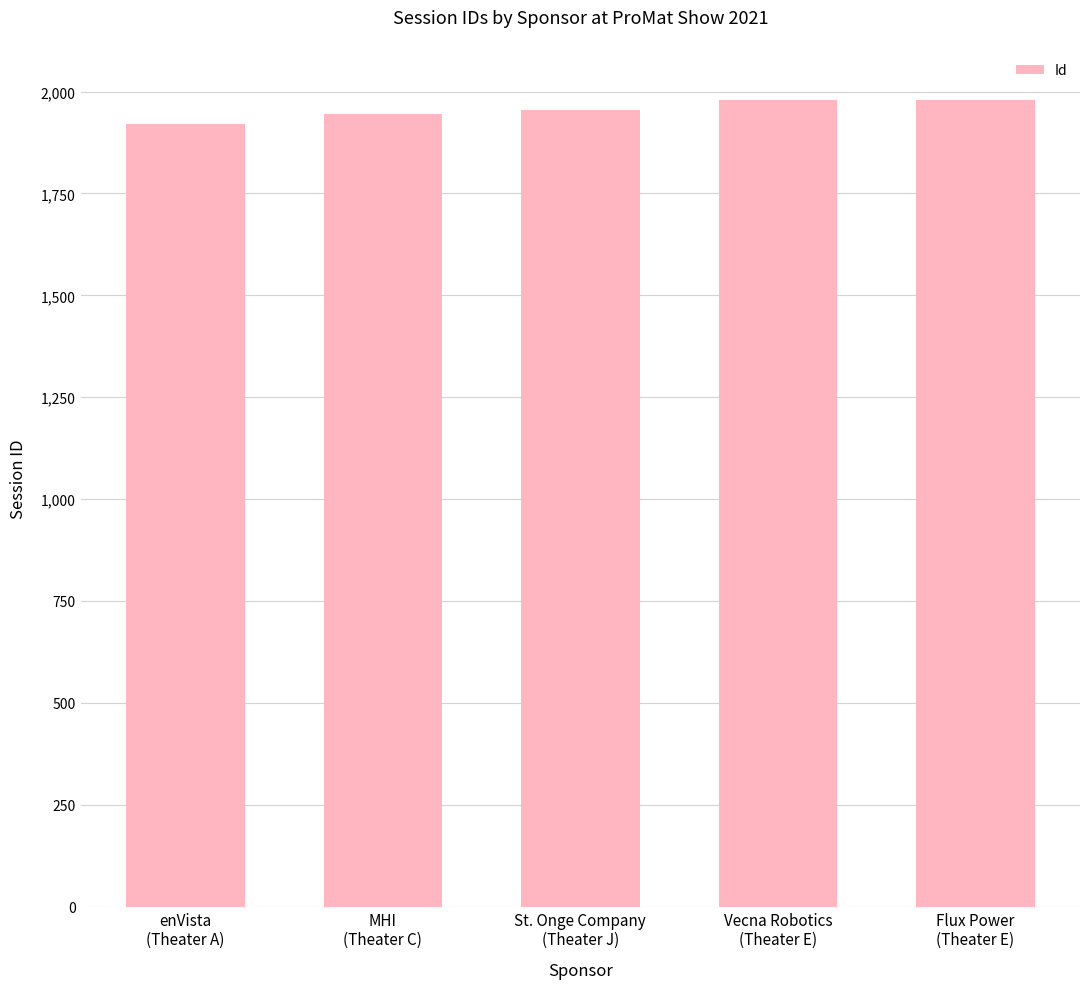

What is the minimum value shown in the chart?

1920